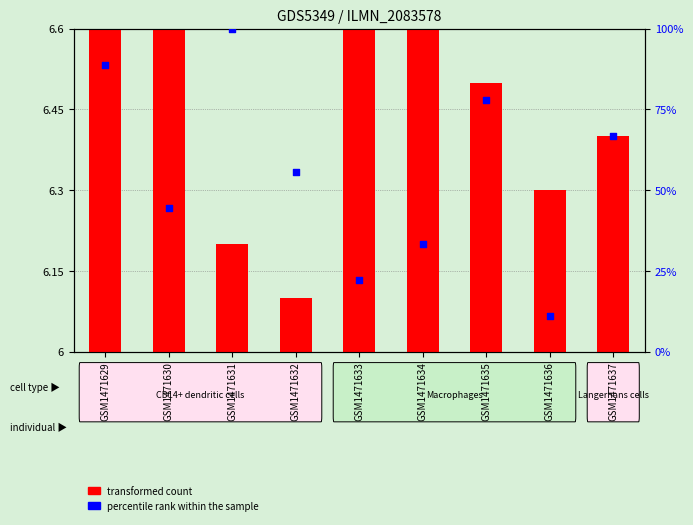

Which series reaches the minimum Y coordinate?

transformed count